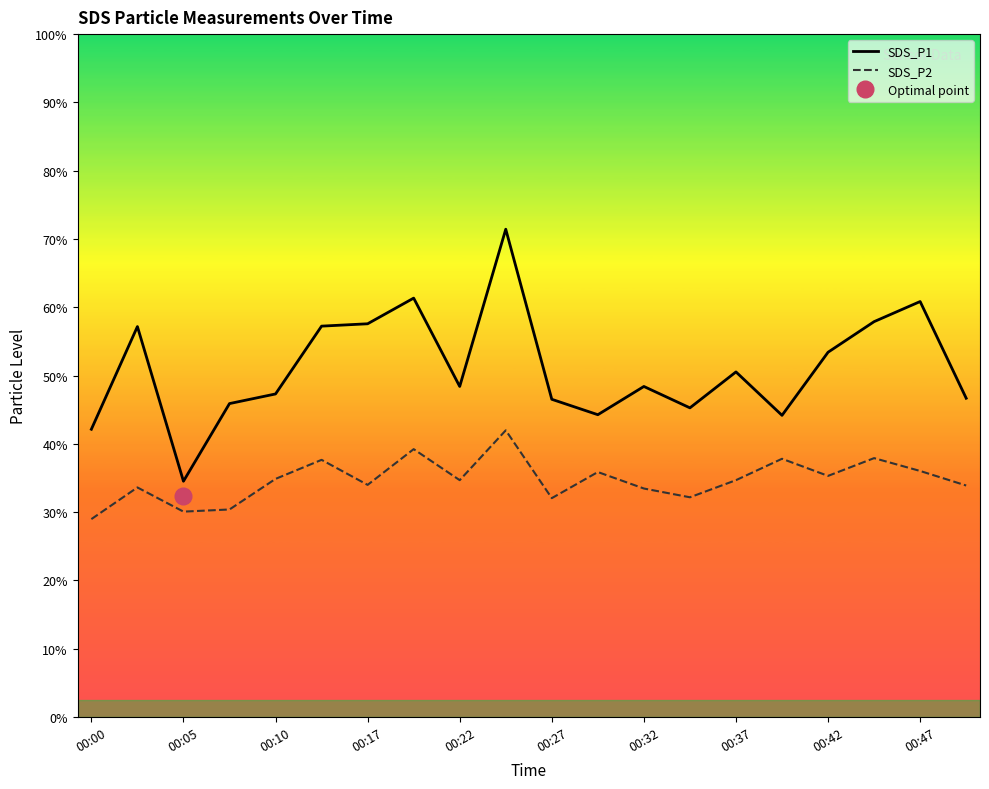

In SDS_P2, how many points are lower than both neighbors (excluding endpoints)?

6